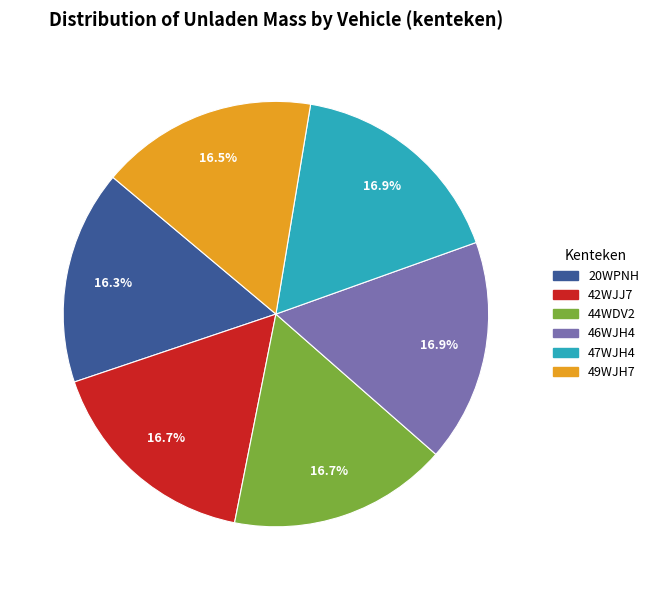

To the nearest percent, what is the difference between the largest and smallest slice percentages?

1%